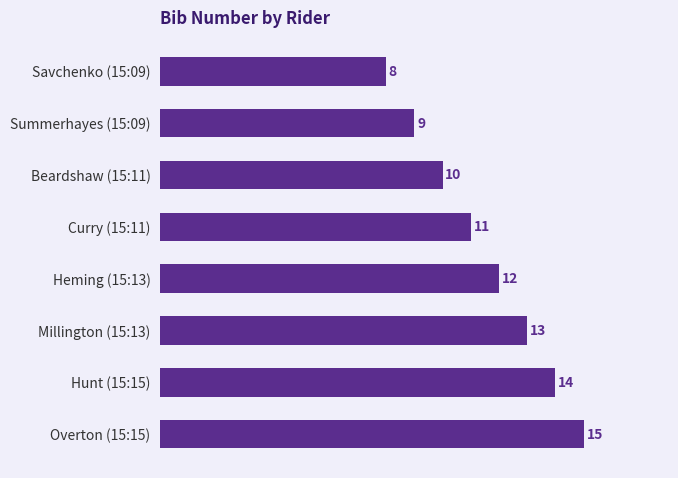

What is the change in value from Heming (15:13) to Overton (15:15)?

+3